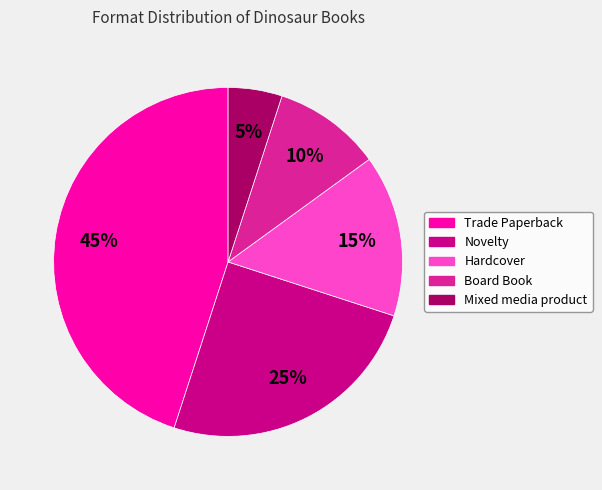

Between Board Book and Novelty, which is larger?

Novelty